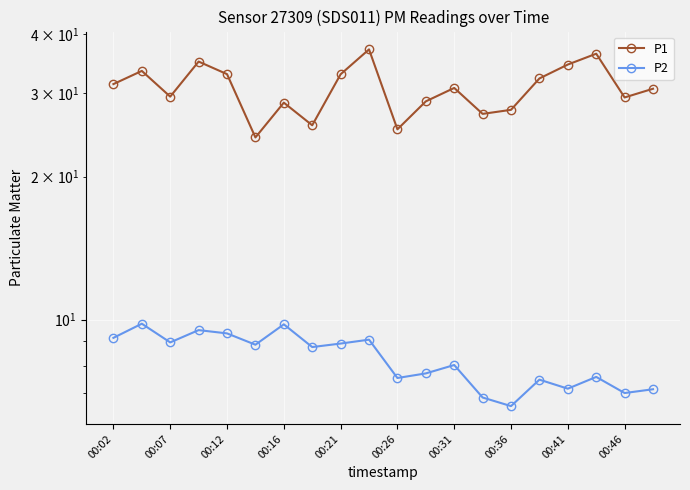

How many data points in P2 are less than 8?

9